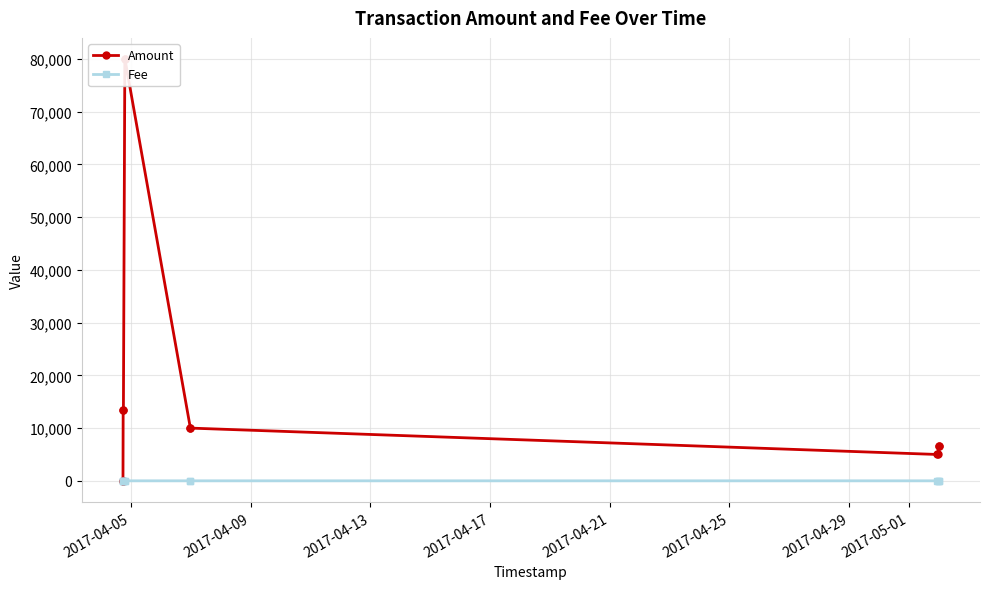

Reading right to left, transcribe all the data shown in this chart.

Amount: 6613	6614	4999	5000	9999	10000	79999	80000	13499	13500	9	10
Fee: 1	1	1	1	1	1	1	8	1	1	1	1